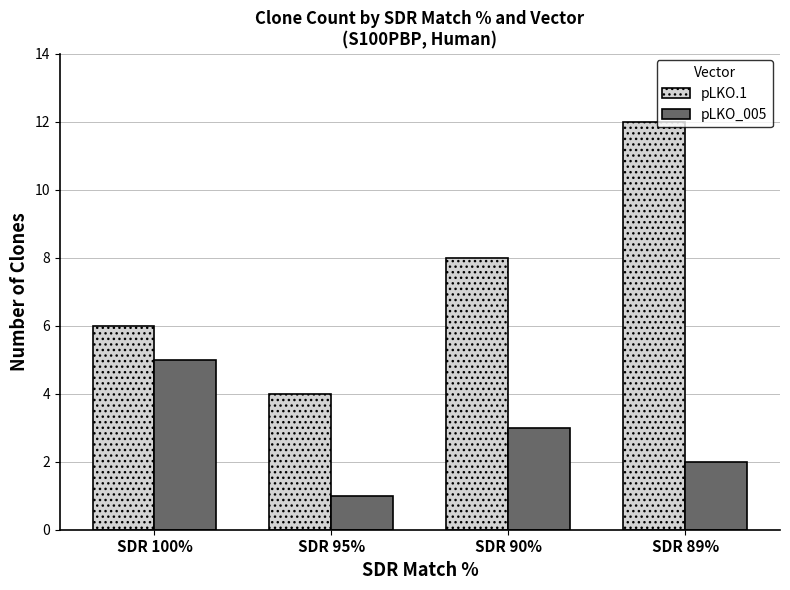

How many series are shown in this chart?

2